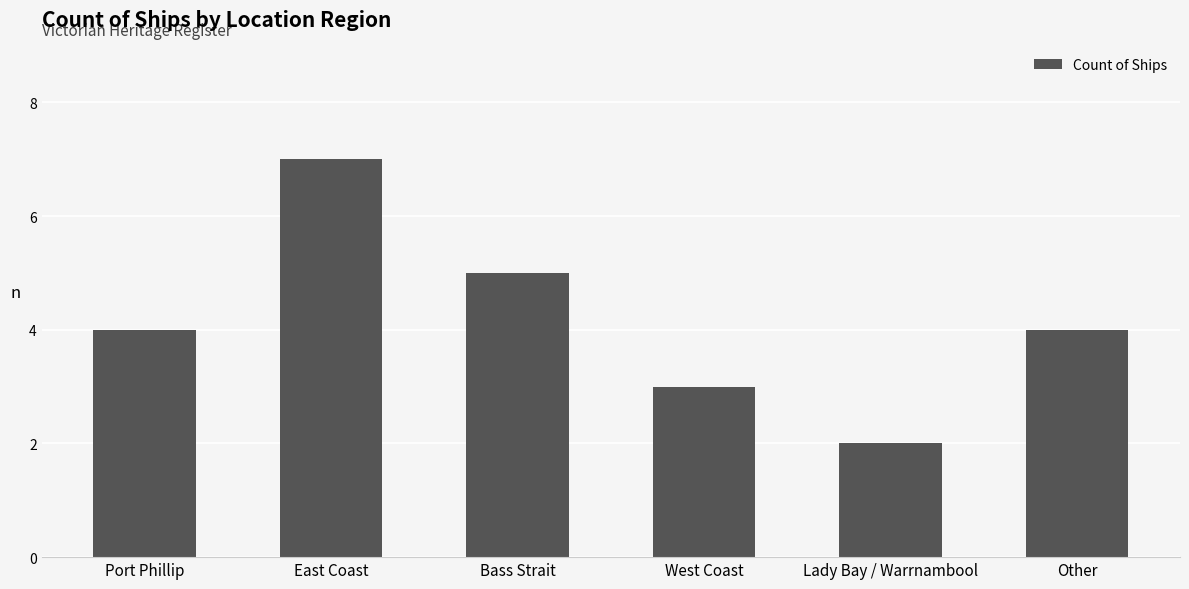

Are the bars grouped side by side (vs. stacked)?

No